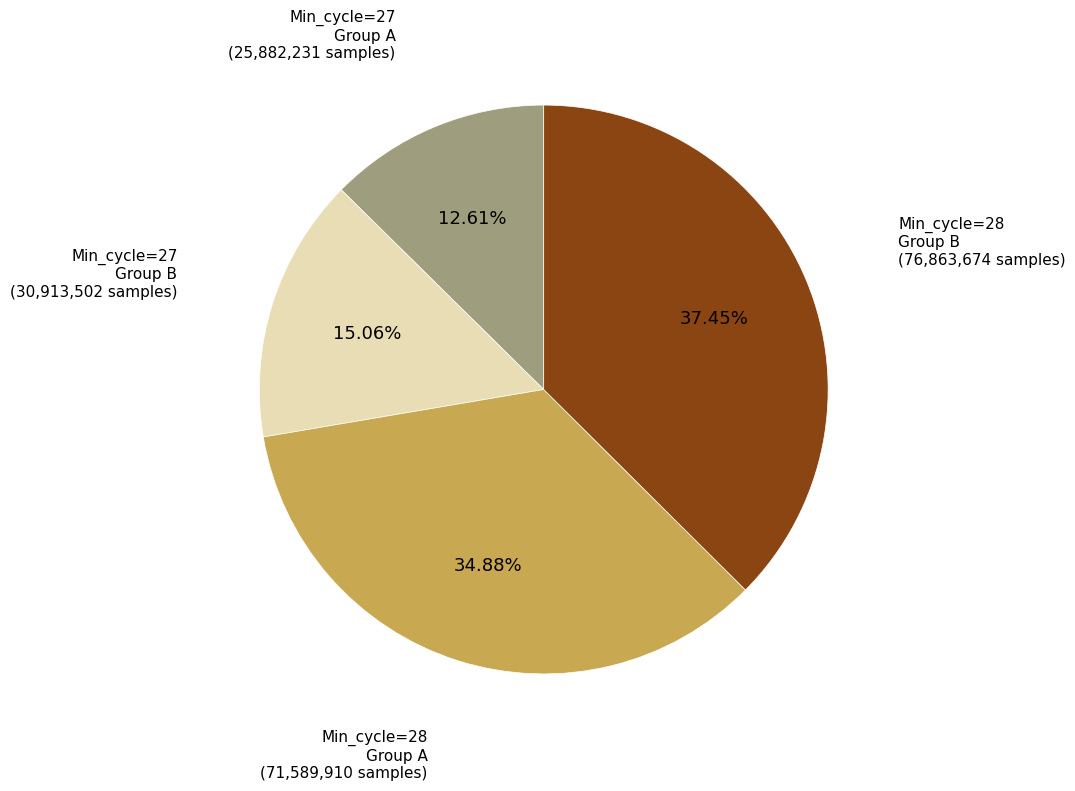

Is there any slice that represents more than half of the pie?

No